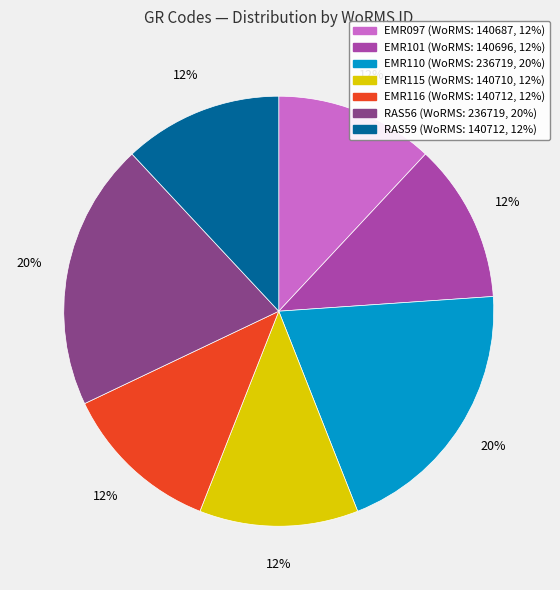

Is the sum of EMR116 and RAS56 greater than half?

No